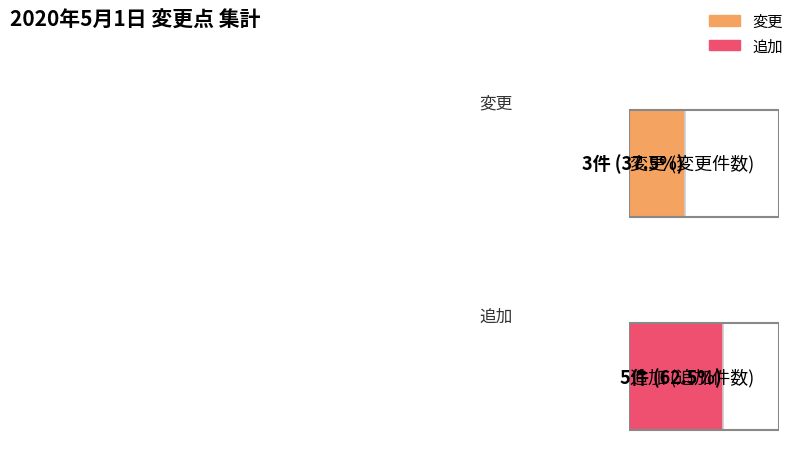

Rank the series at 追加 from highest to lowest value.

追加, 変更